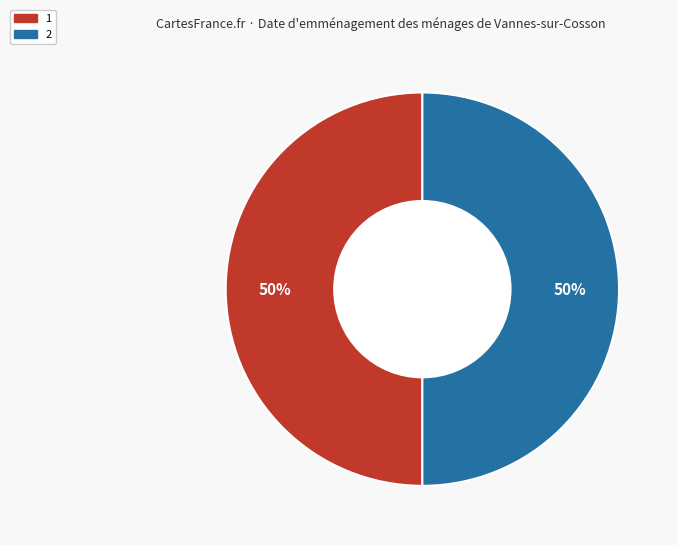

Do 2 and 1 together represent more than half of the pie?

Yes